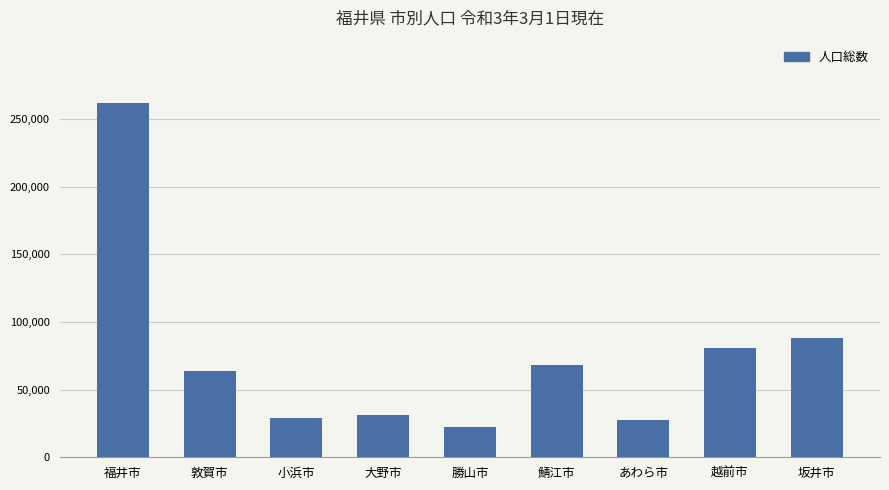

Which has a higher value, 越前市 or 敦賀市?

越前市